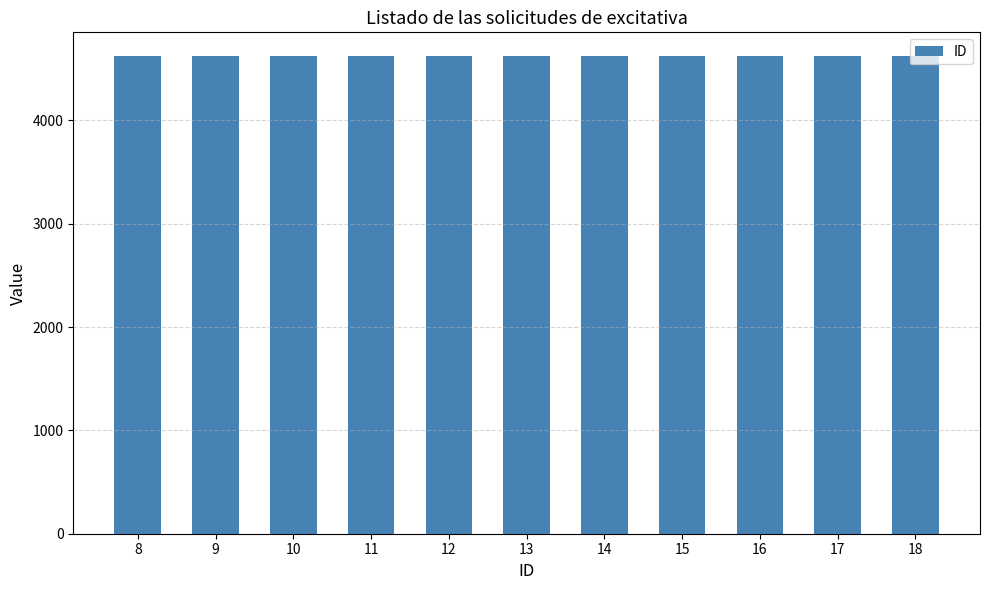

Where is the data nearest to the value 13?

13